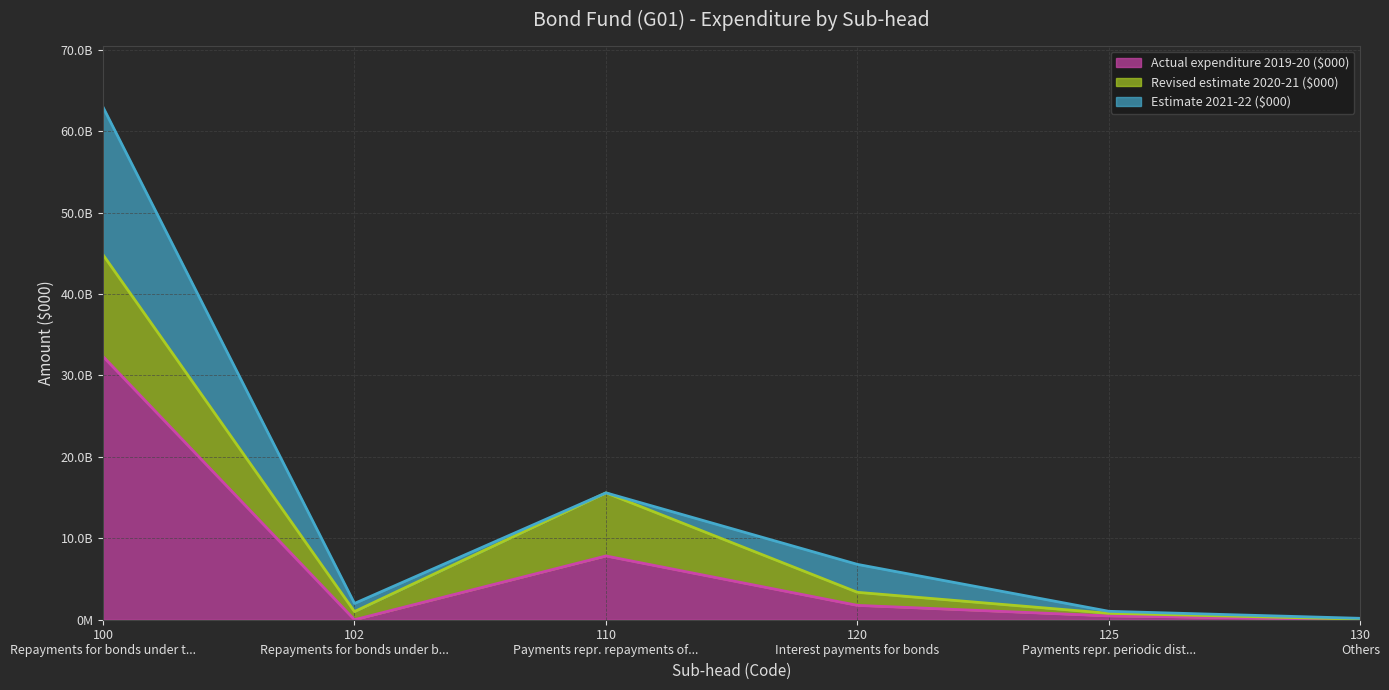

What is the value of the Revised estimate 2020-21 ($000) point at the 3rd from the left?

7753000